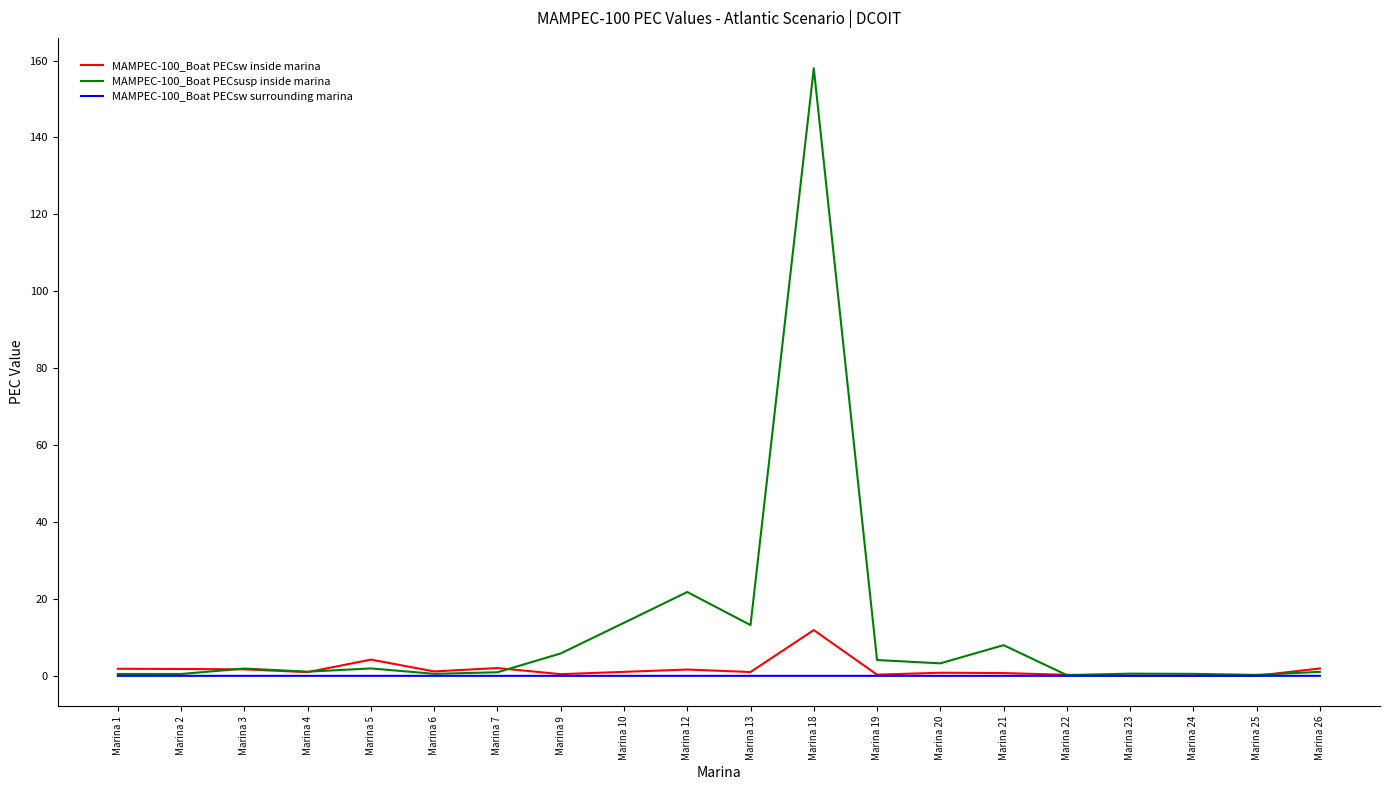

Rank the series by their maximum value, from highest to lowest.

MAMPEC-100_Boat PECsusp inside marina, MAMPEC-100_Boat PECsw inside marina, MAMPEC-100_Boat PECsw surrounding marina